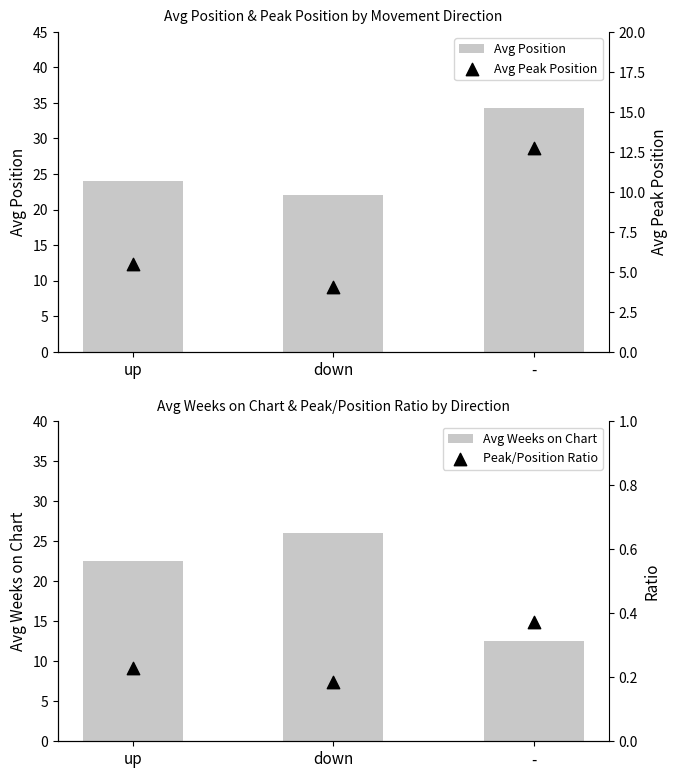

Which series has the largest total across all categories?

Avg Position